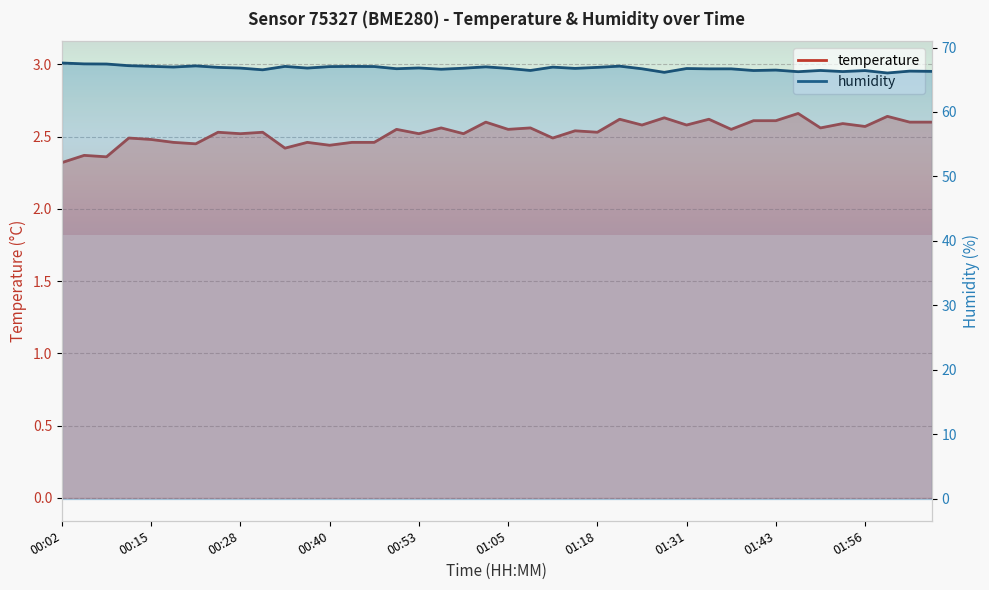

True or false: humidity and temperature intersect in this chart.

False